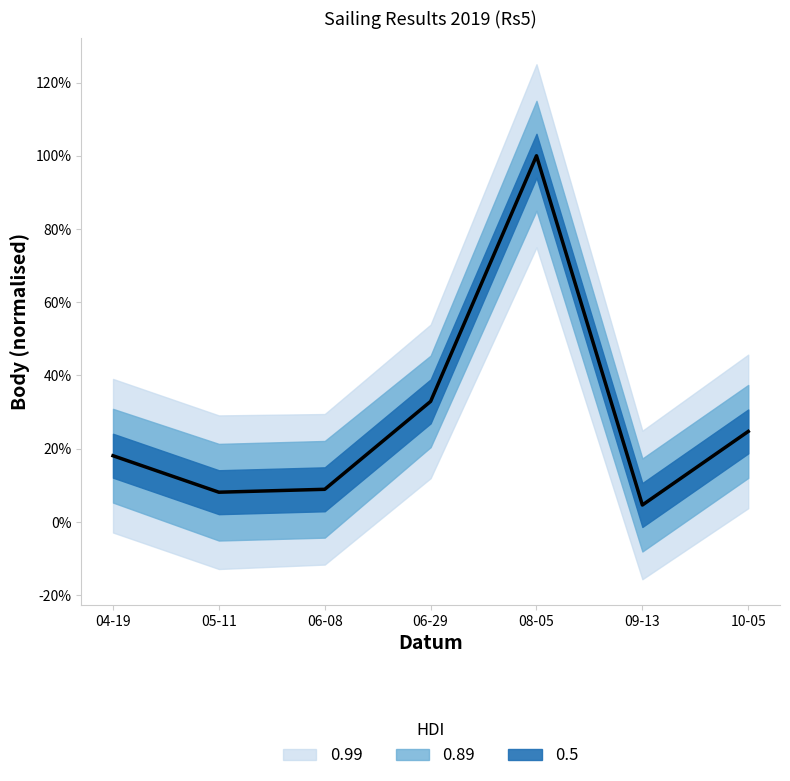

What is the label of the 2nd point from the left?

05-11